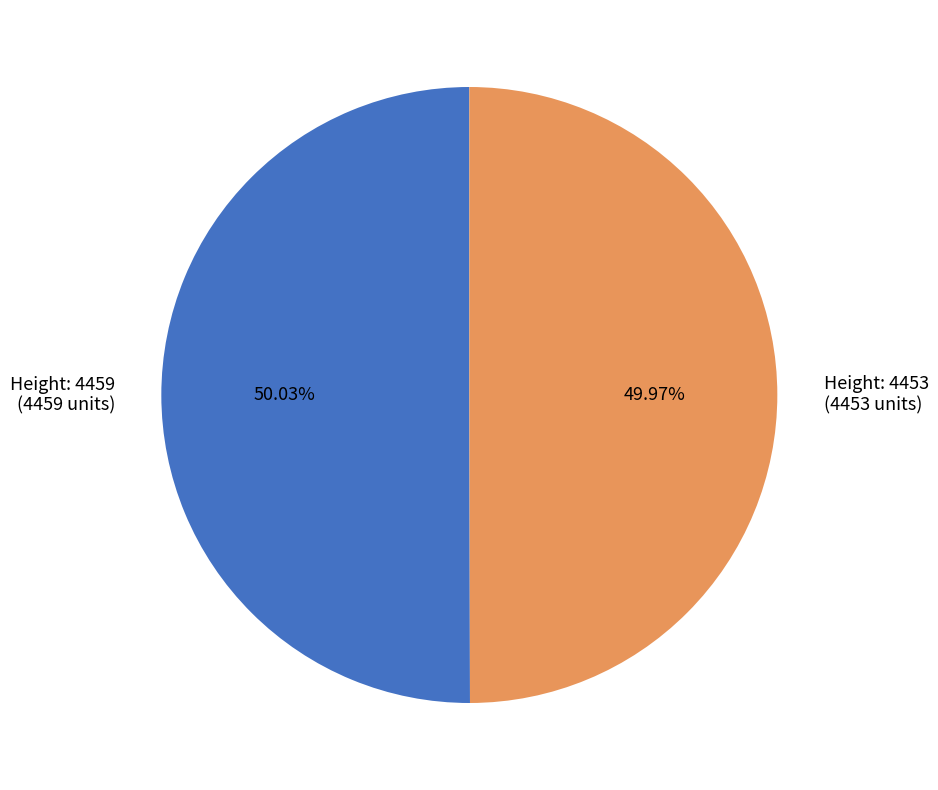

Count the number of slices in the pie.

2